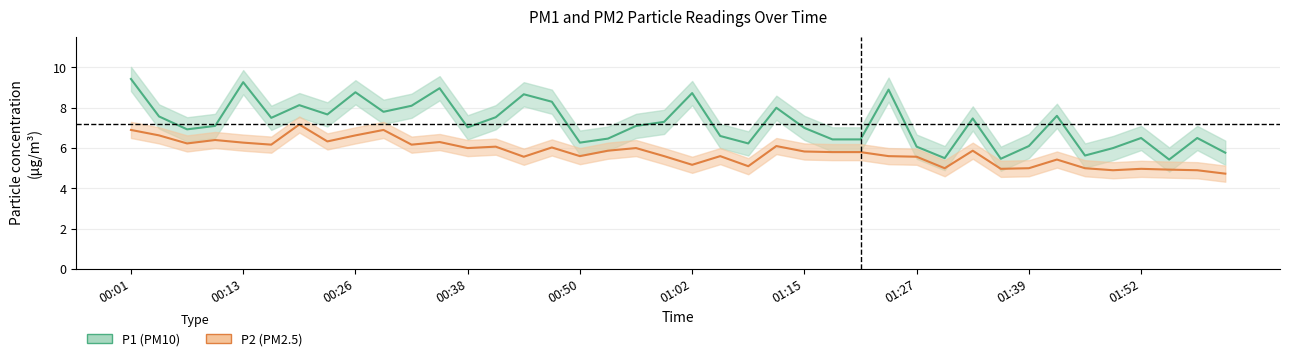

Which has a higher value, 00:50 or 01:36?

00:50